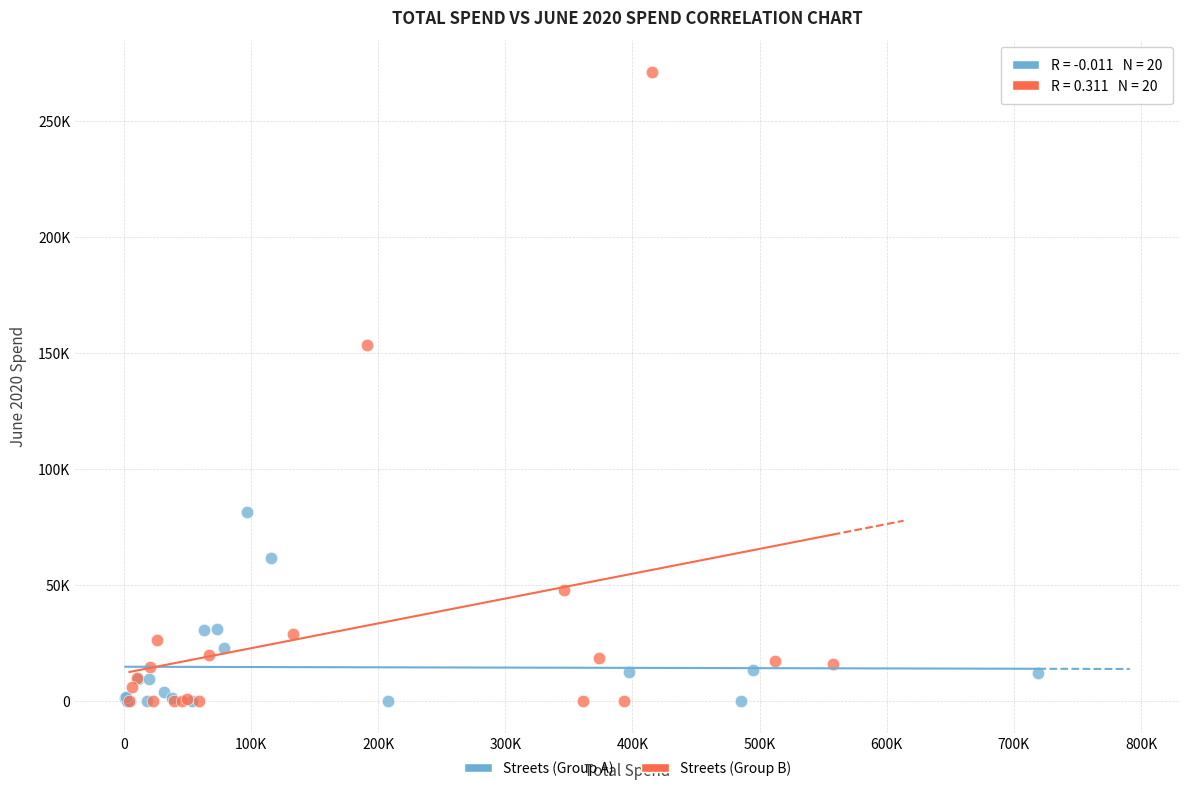

What are all the series names shown in the legend?

Streets (Group A), Streets (Group B)